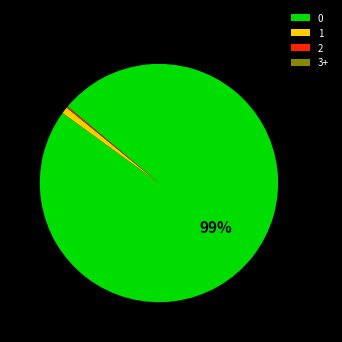

Does 1 account for over 50% of the chart?

No